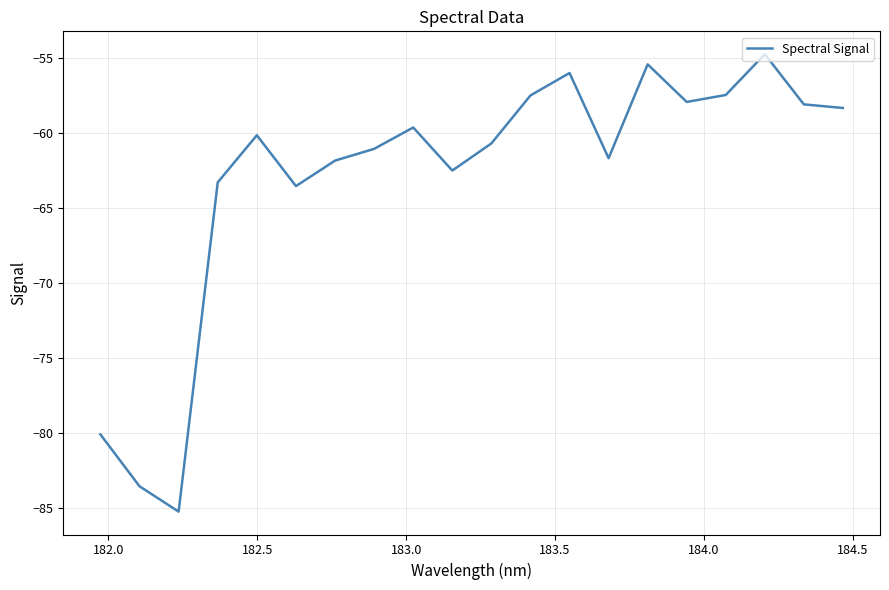

What is the maximum value shown in the chart?

-54.8